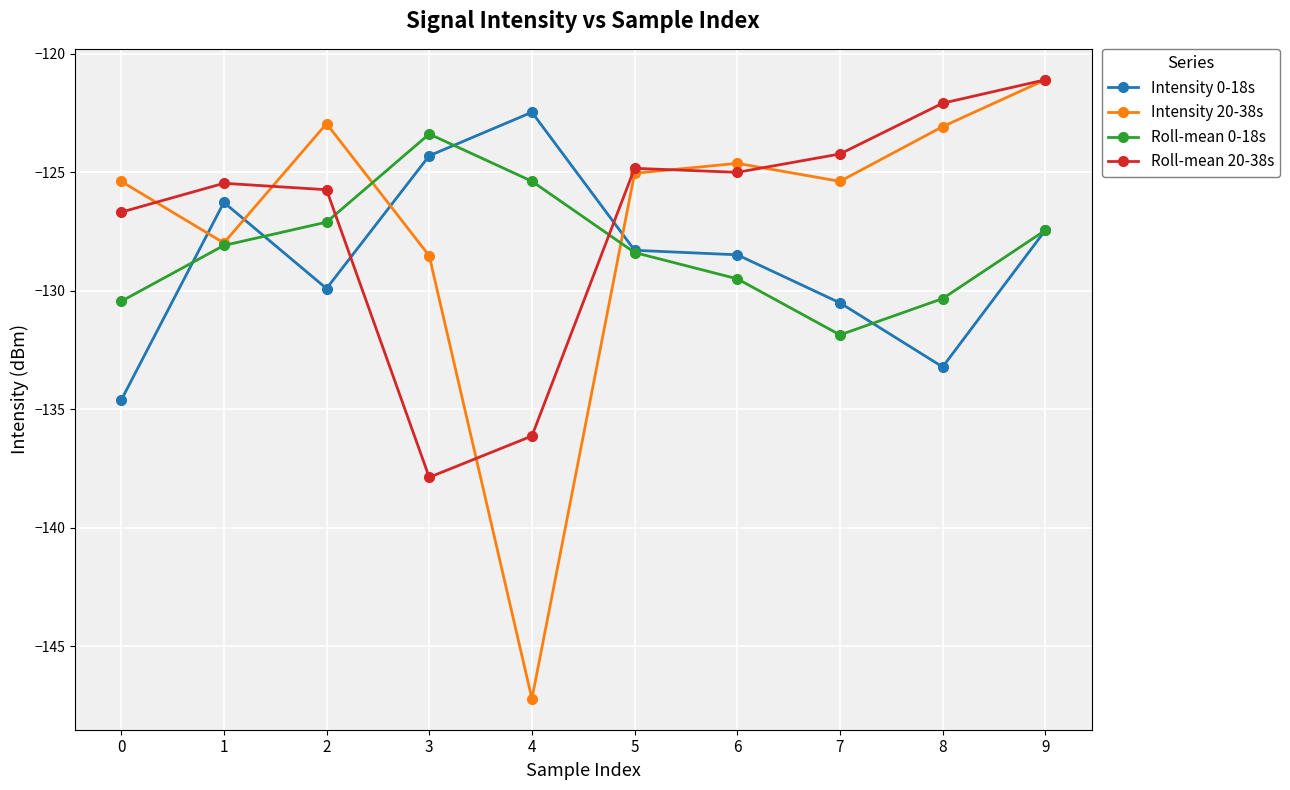

Is this an area chart (filled region under the line)?

No